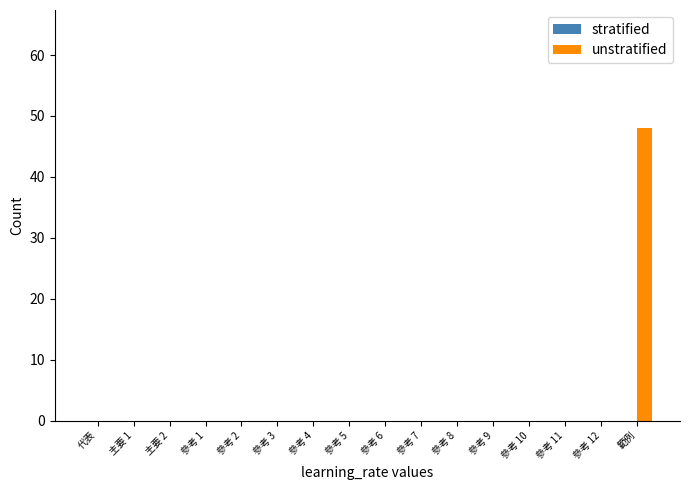

What is the sum of all values?

48